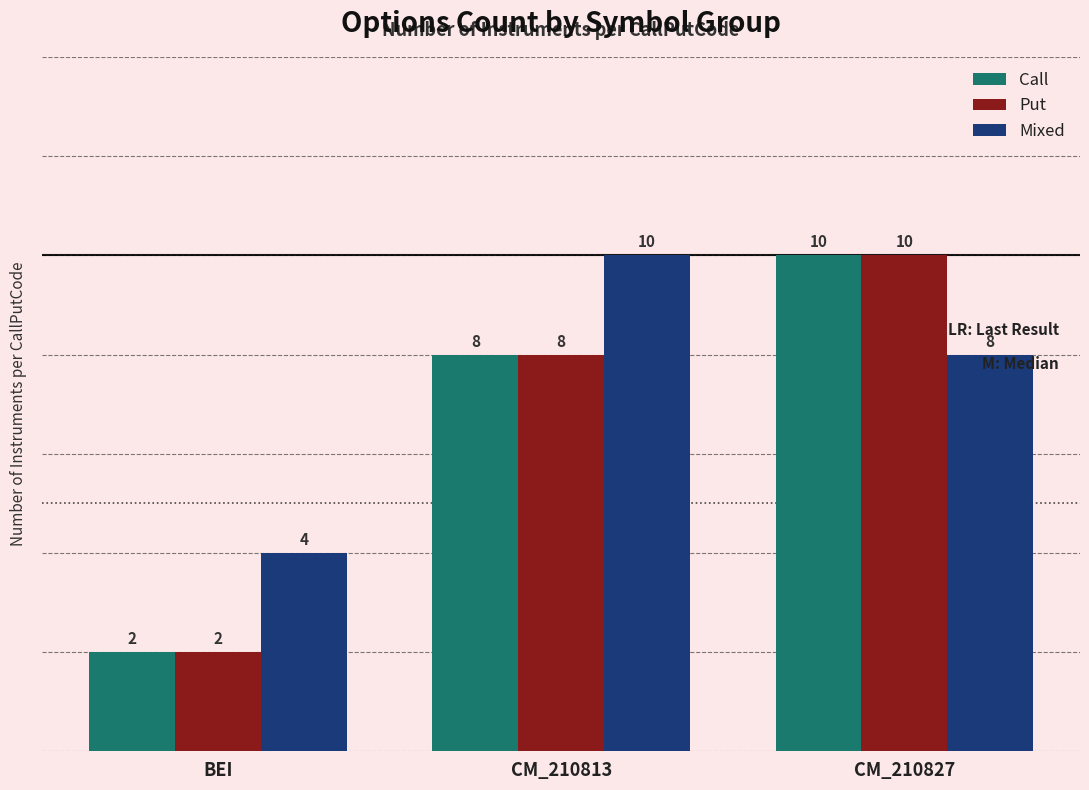

What is the maximum value for Put?

10